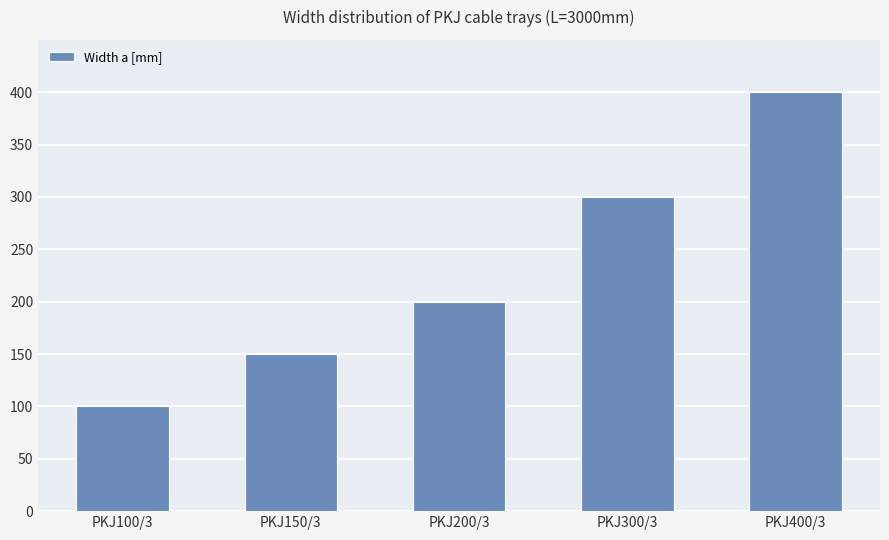

What is the greatest value displayed?

400